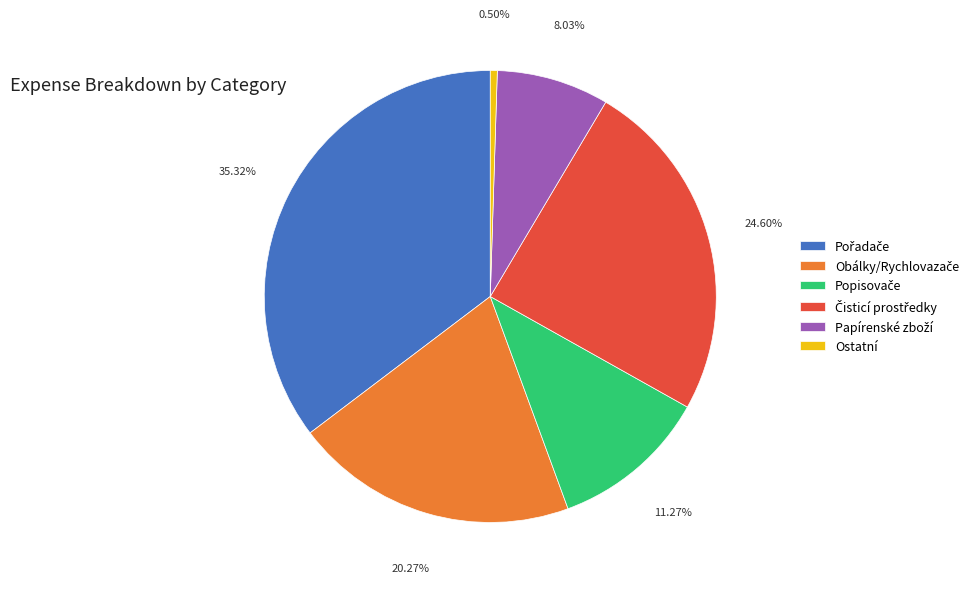

What is the smallest slice in the pie chart?

Ostatní